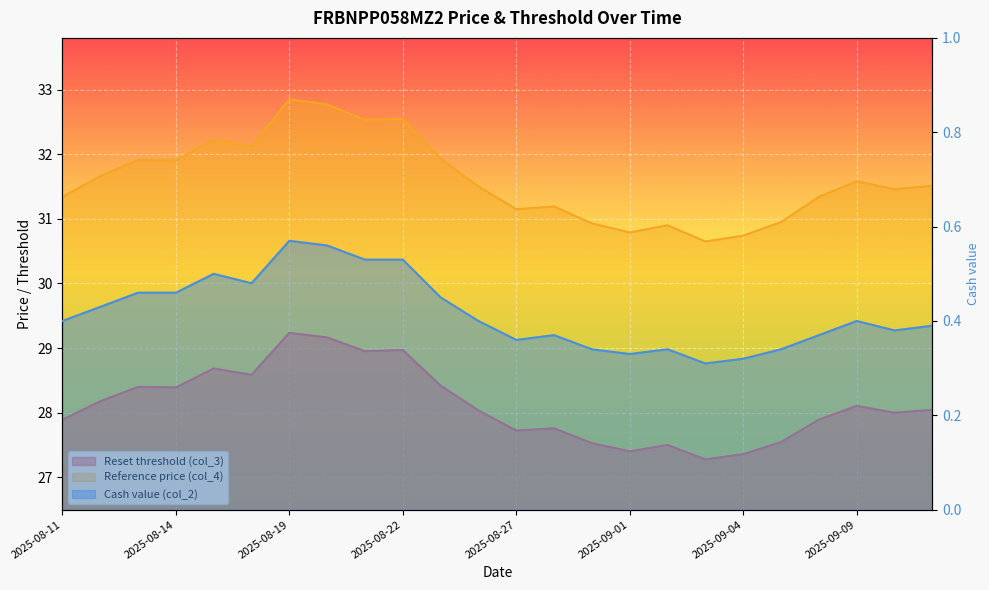

What is the label of the 4th point from the left?

2025-08-14